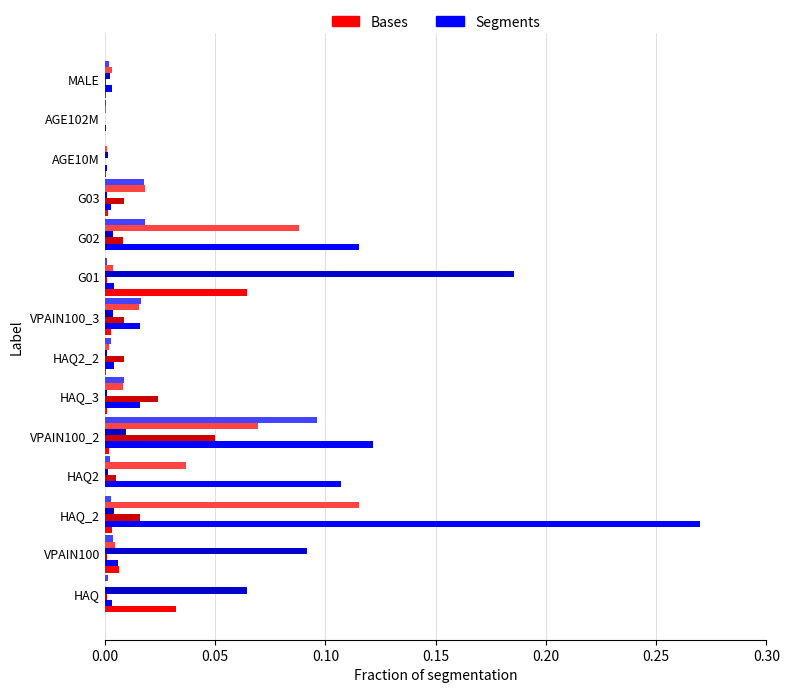

At which category is the sum across all series the highest?

HAQ_2